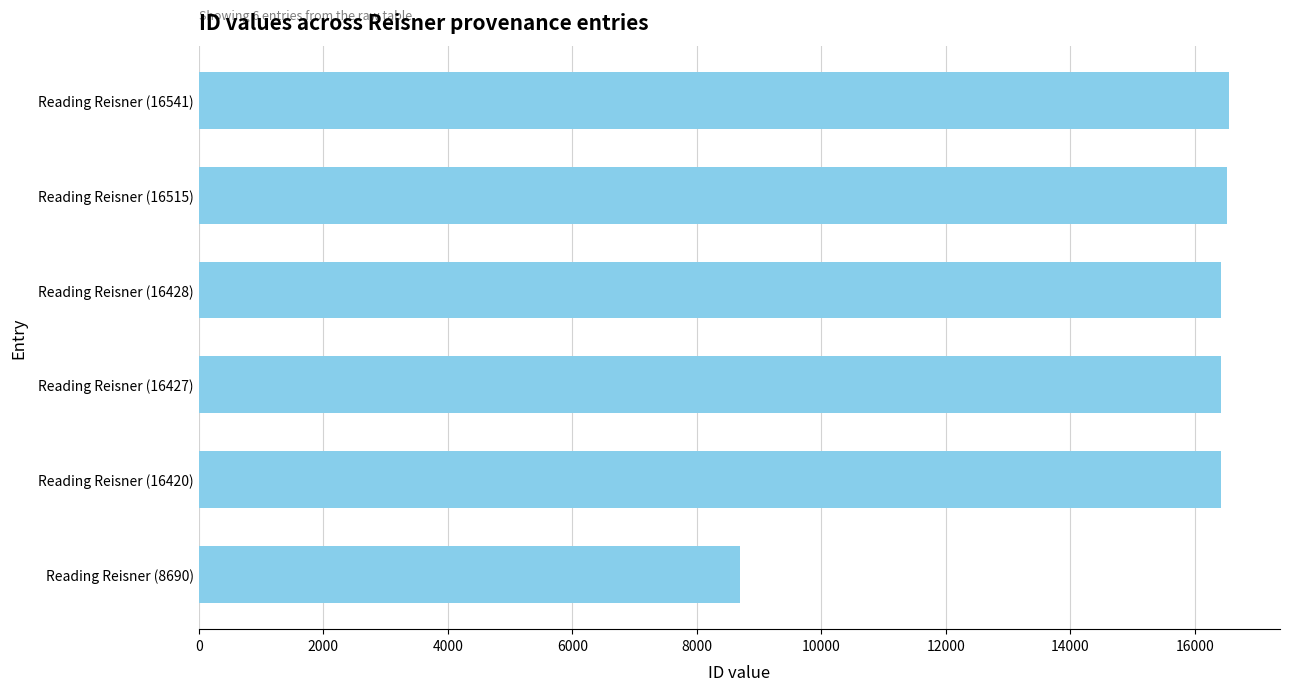

Does the chart contain stacked bars?

No